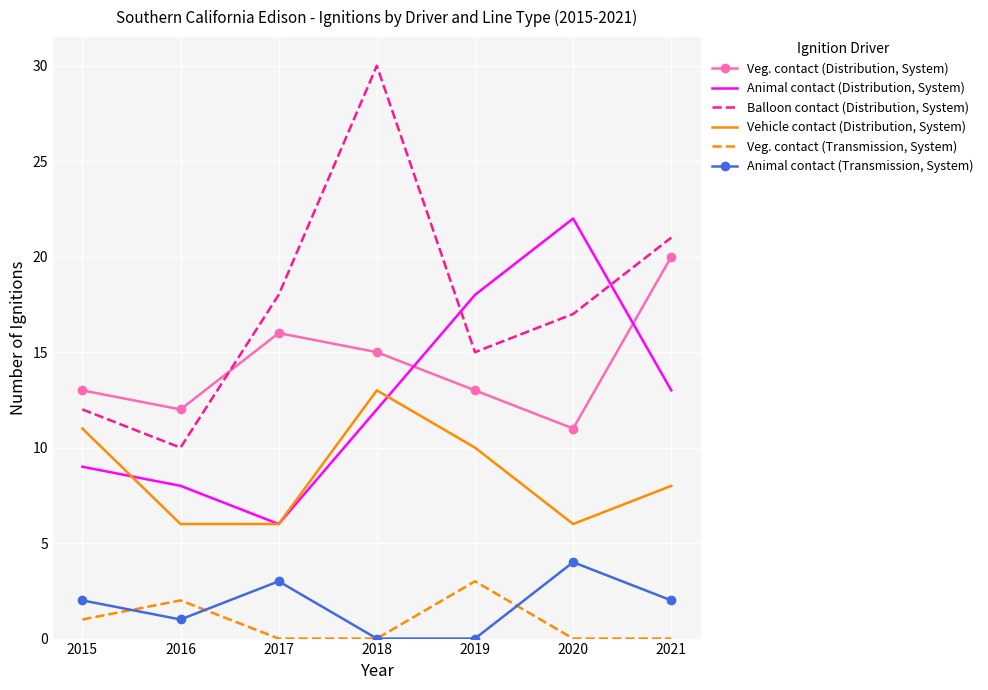

In Animal contact (Distribution, System), how many points are higher than both neighbors (excluding endpoints)?

1